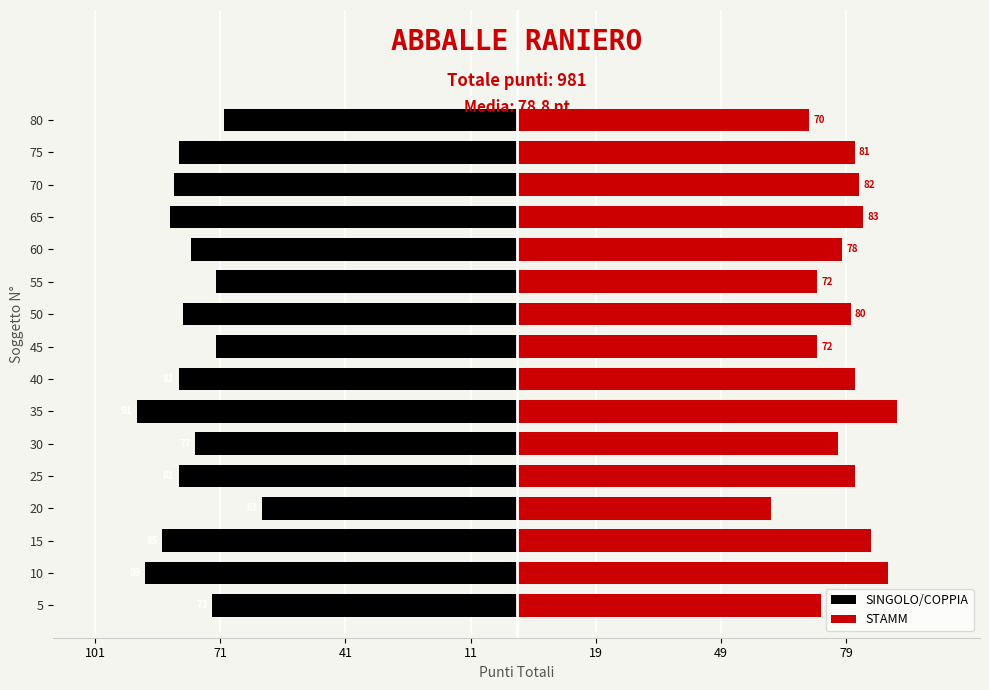

True or false: SINGOLO/COPPIA has a value of -40 at 5.

False